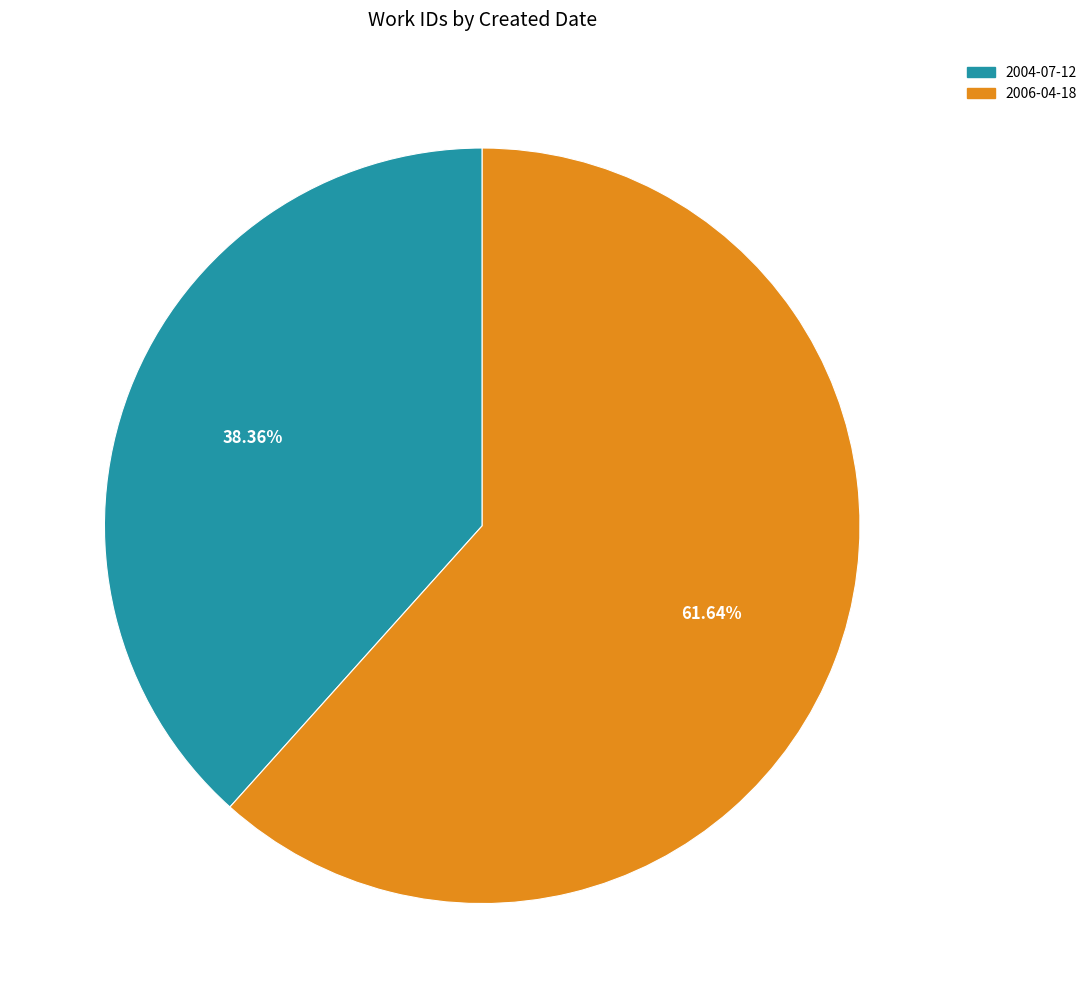

To the nearest percent, what is the difference between the 2004-07-12 and 2006-04-18 slice percentages?

23%